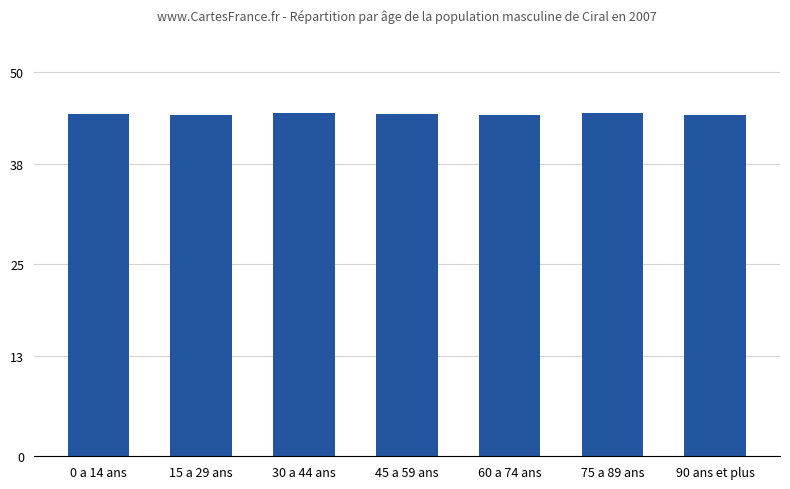

The value at 45 a 59 ans is 44.6. True or false?

True